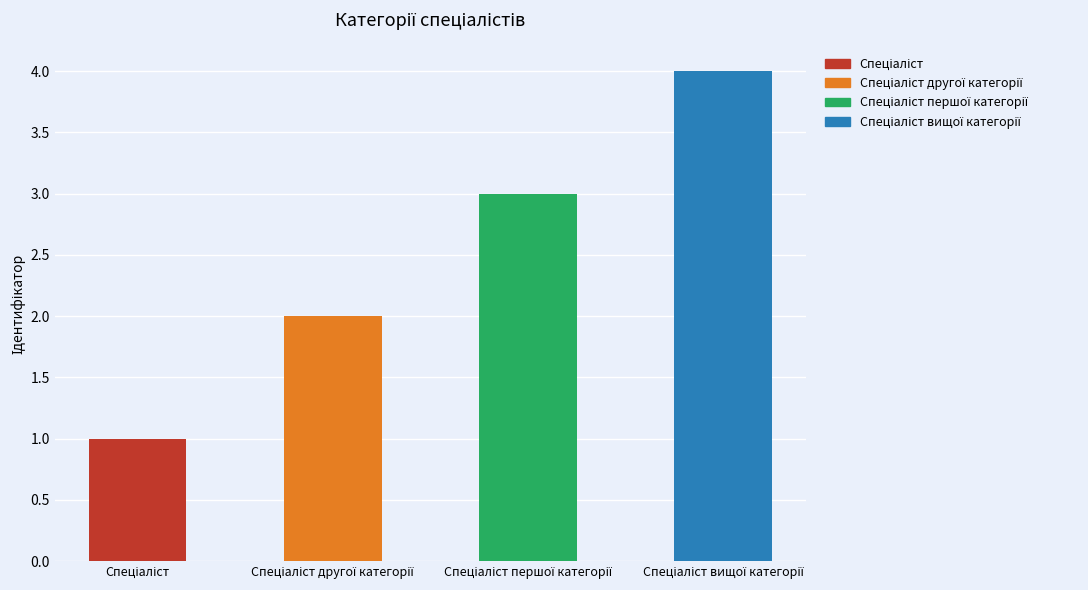

What is the greatest value displayed?

4